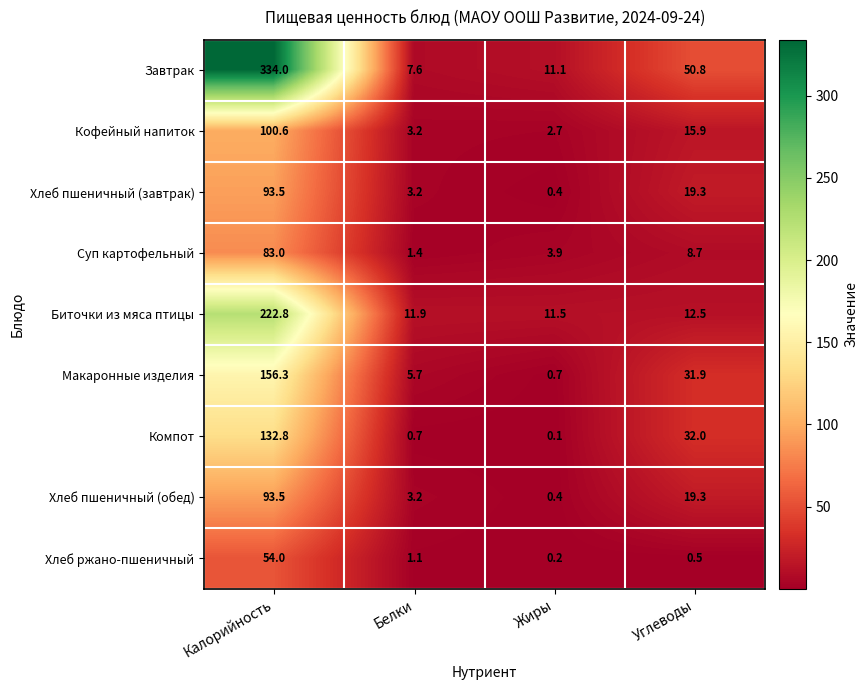

How many categories are shown in the chart?

4